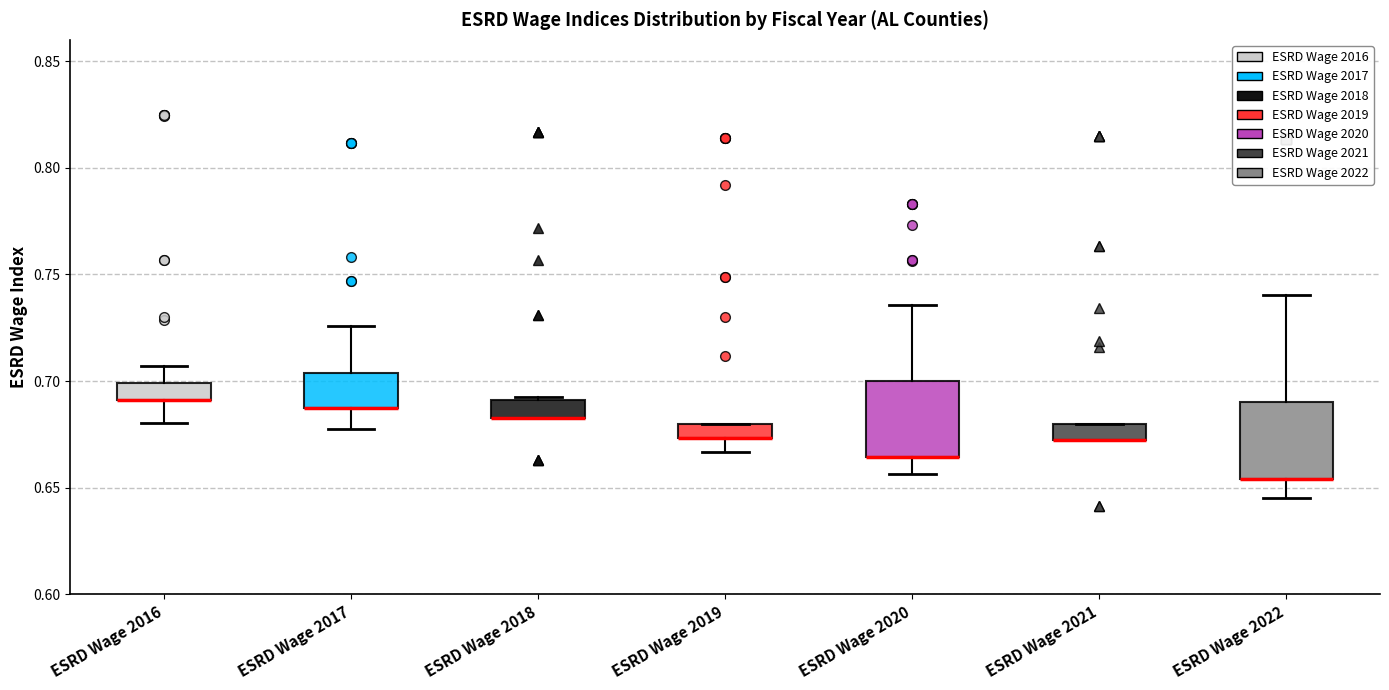

Where does the lower whisker of the box for ESRD Wage 2022 end on the y-axis? The values are not printed on the chart, so give them approximately, as read against the axis.

0.645